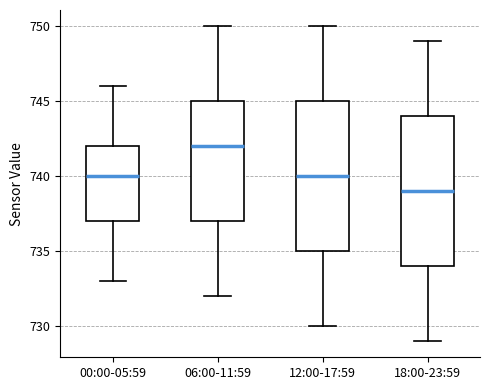

Reading left to right, read every box against the y-axis: the position of its median line, the range the box covers, and the ends of its whiskers. The values are not printed on the chart, so give them approximately, as read against the axis.

00:00-05:59: median 740, box 737 to 742, whiskers 733 to 746
06:00-11:59: median 742, box 737 to 745, whiskers 732 to 750
12:00-17:59: median 740, box 735 to 745, whiskers 730 to 750
18:00-23:59: median 739, box 734 to 744, whiskers 729 to 749